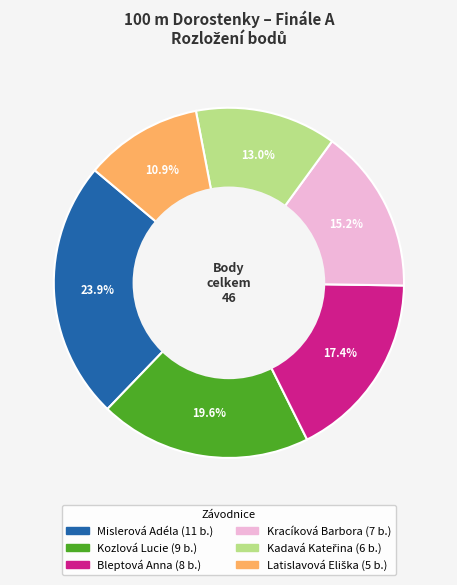

Does Bleptová Anna represent more than half of the total?

No